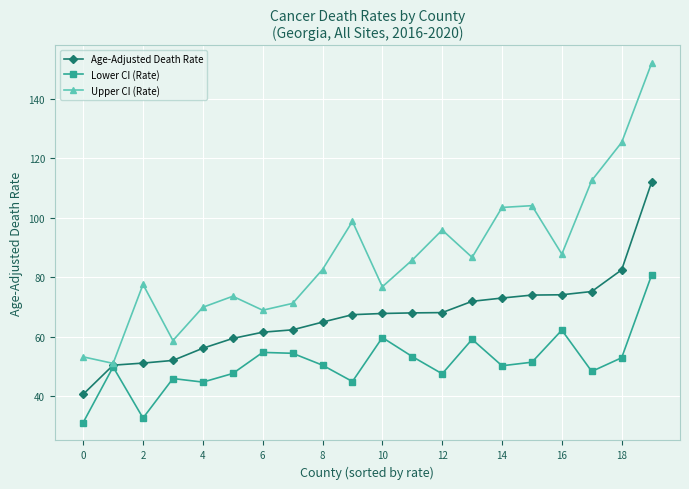

Which series has the largest range (max minus min)?

Upper CI (Rate)